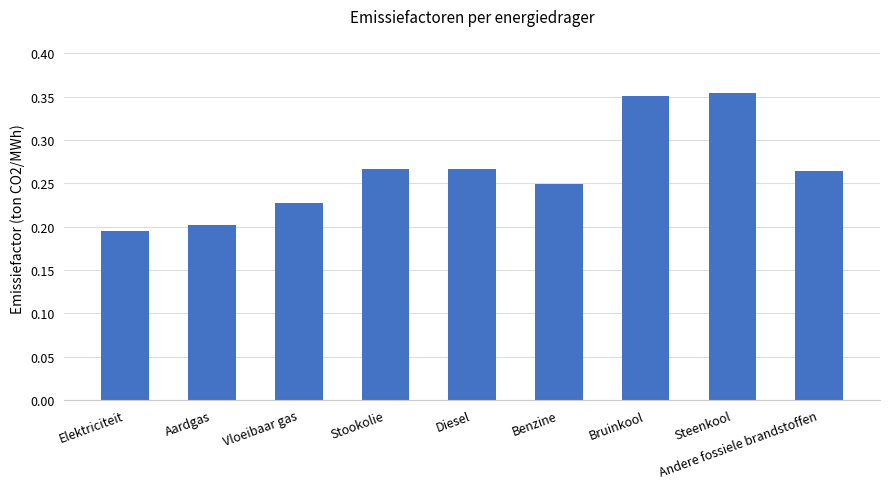

Count the values in the range 0 to 1.

9